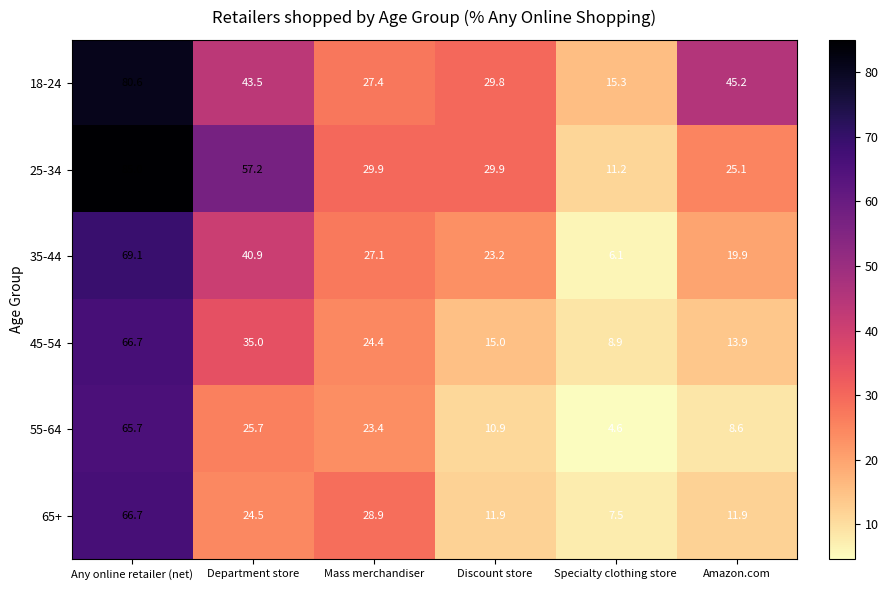

Read the 65+ value at Discount store.

11.9